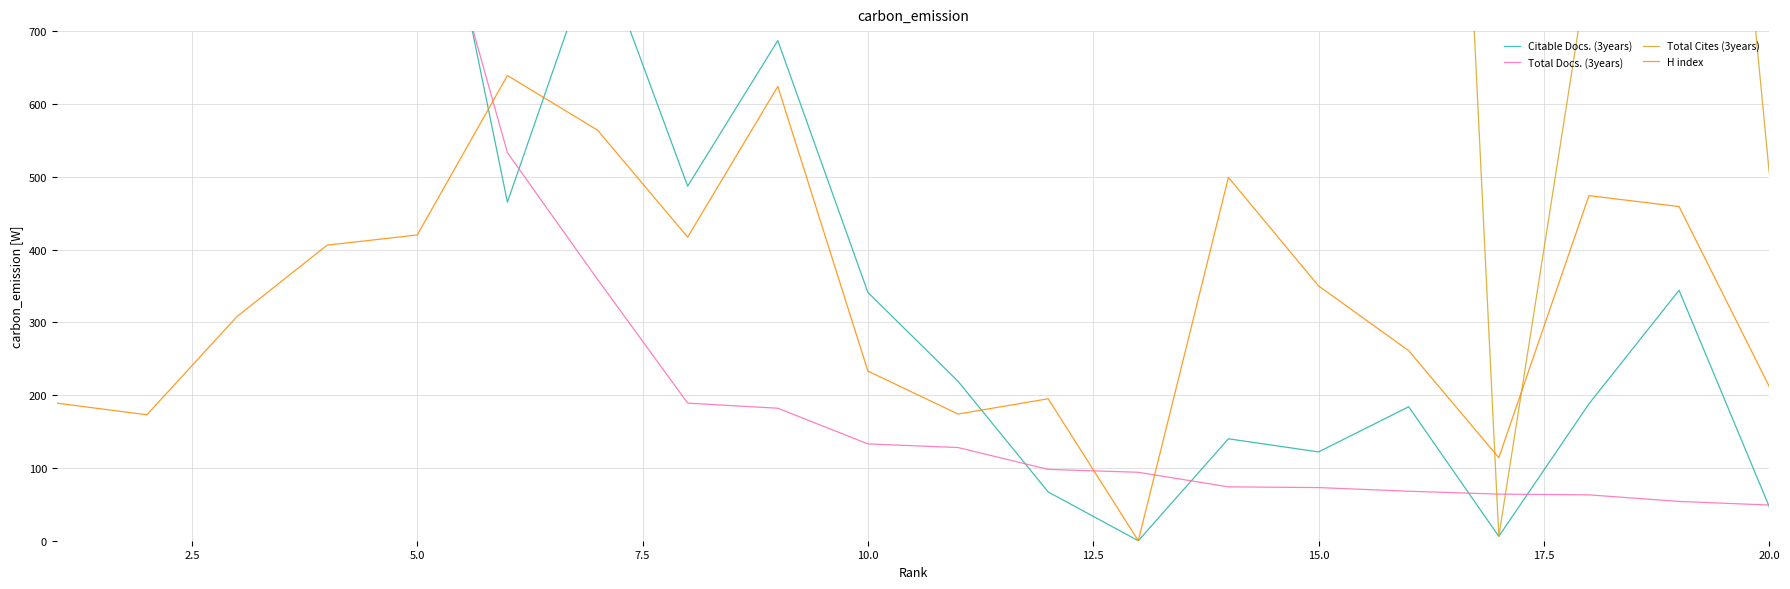

Which series ends up on top after the final intersection of Citable Docs. (3years) and Total Docs. (3years)?

Total Docs. (3years)